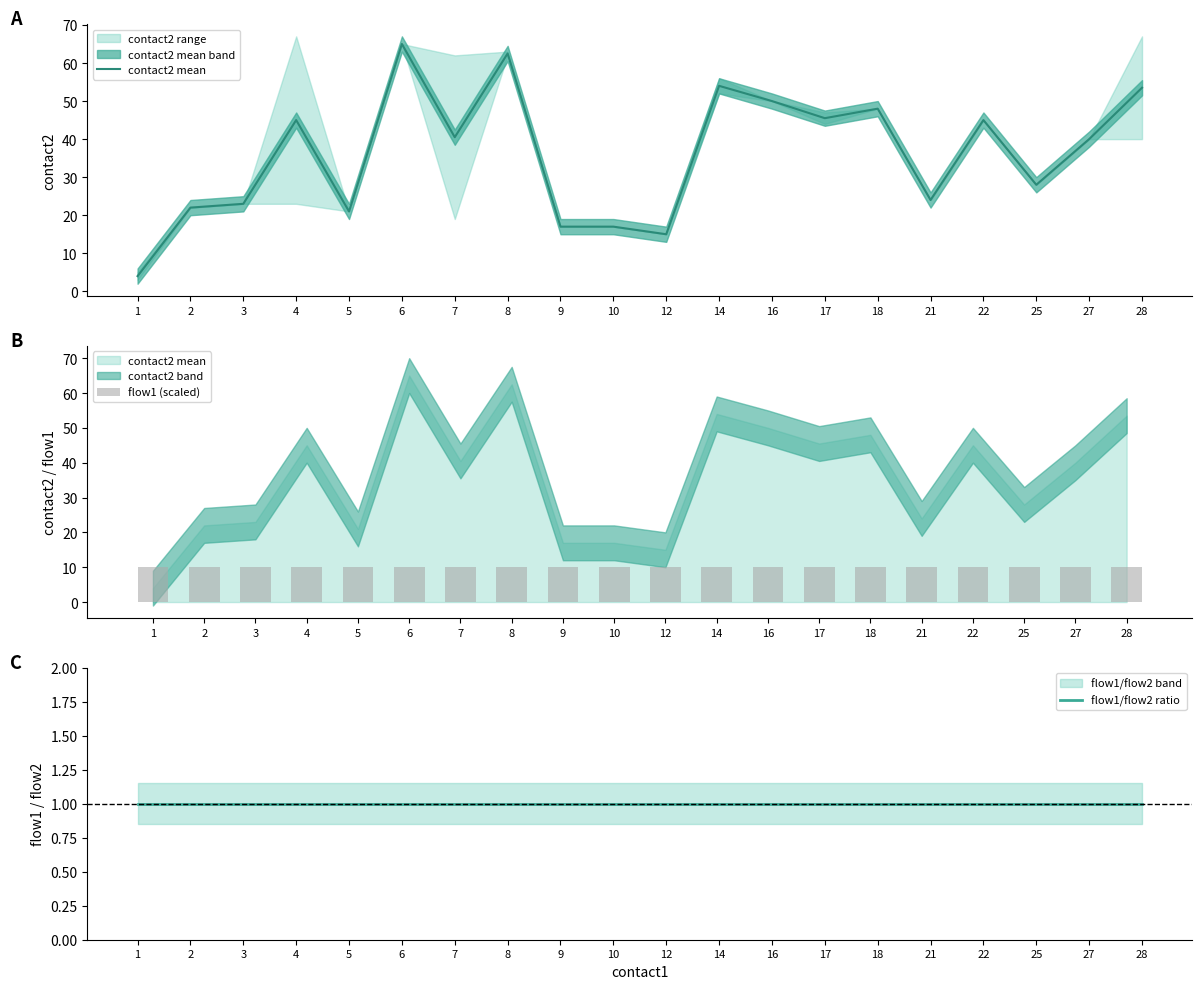

Does the chart contain any negative values?

No